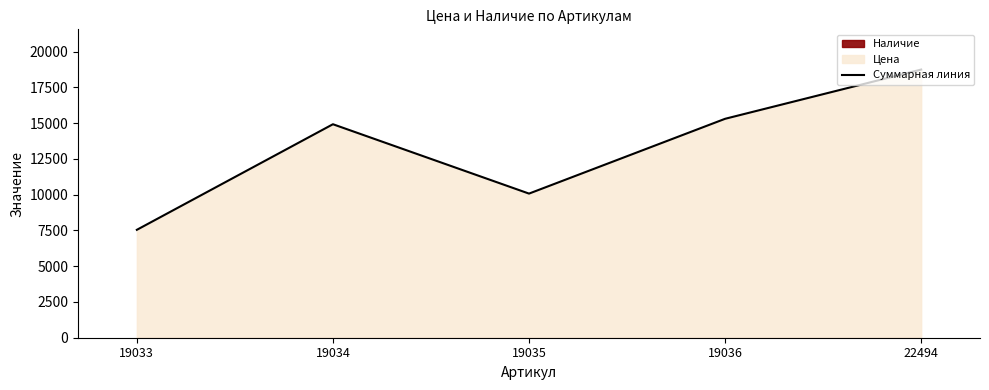

Read the value at 19036, to the nearest 50.

15300